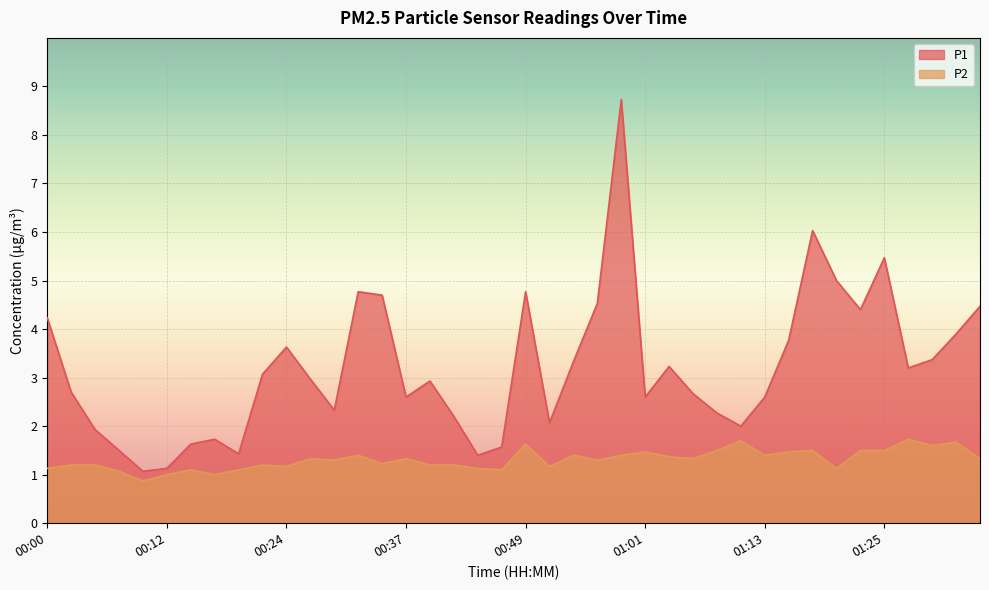

What is the label of the 19th point from the right?

00:51